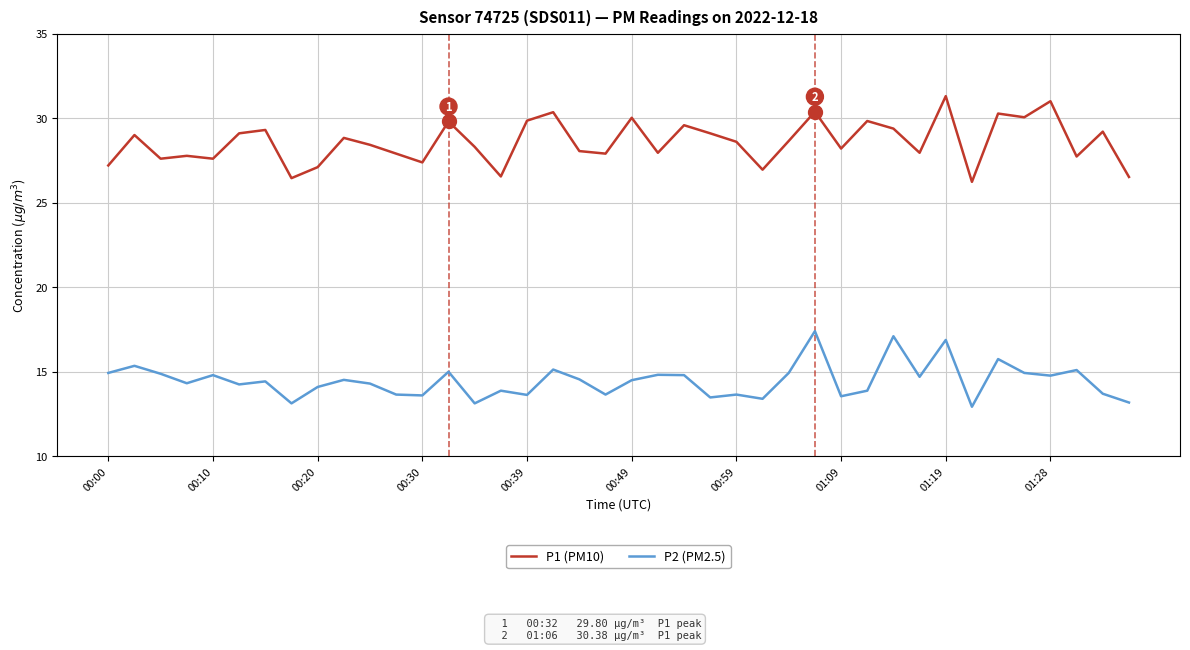

List the series in order of their overall mean, highest first.

P1 (PM10), P2 (PM2.5)